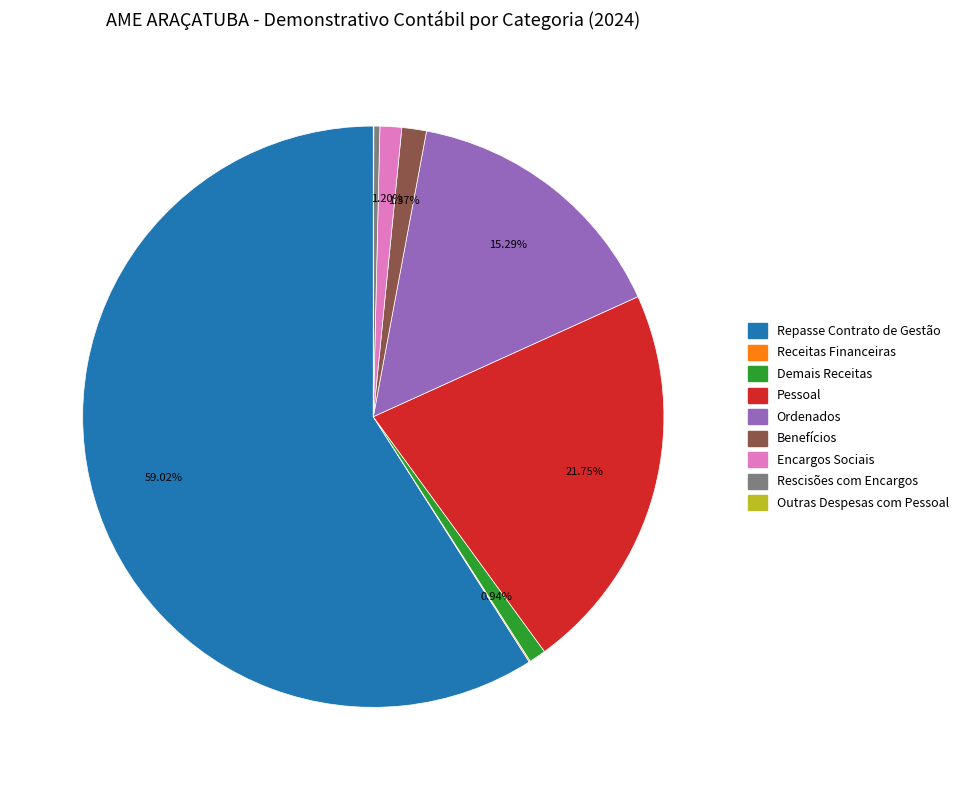

Which category has the biggest portion of the pie?

Repasse Contrato de Gestão